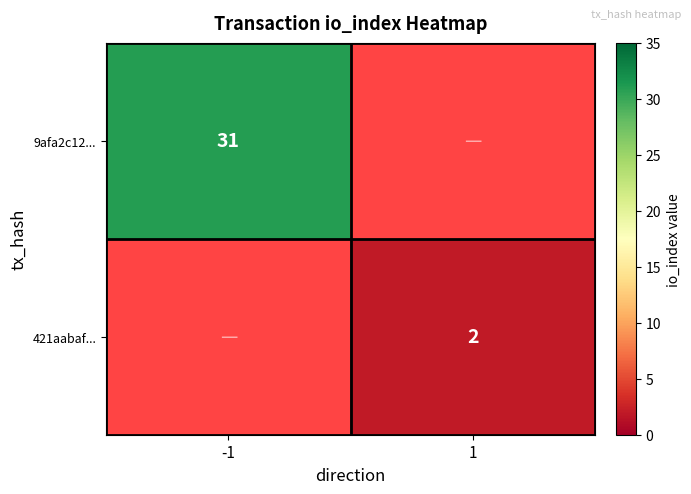

What is the minimum value shown in the chart?

2.0